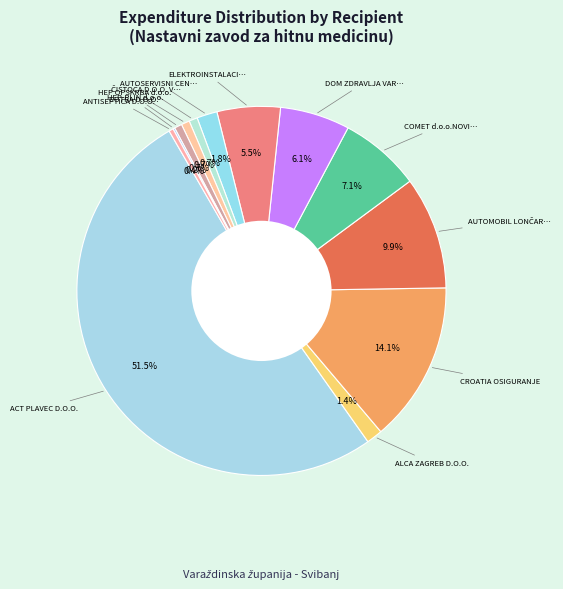

What is the smallest slice in the pie chart?

COTRA D.O.O.